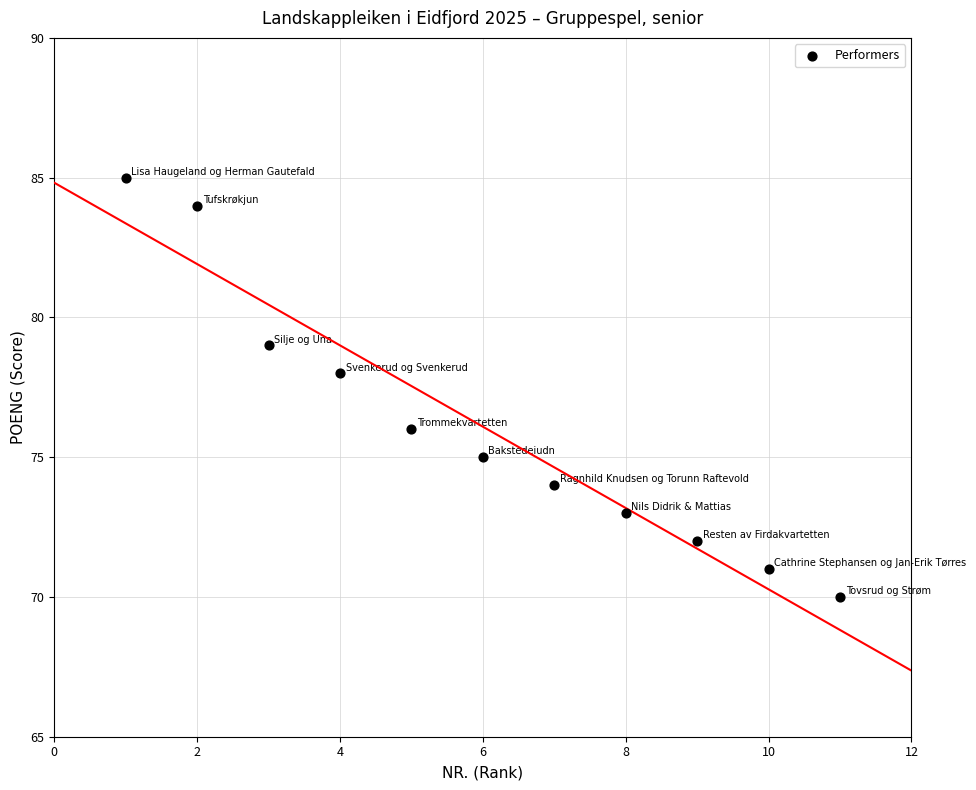

What is the average Y value?

76